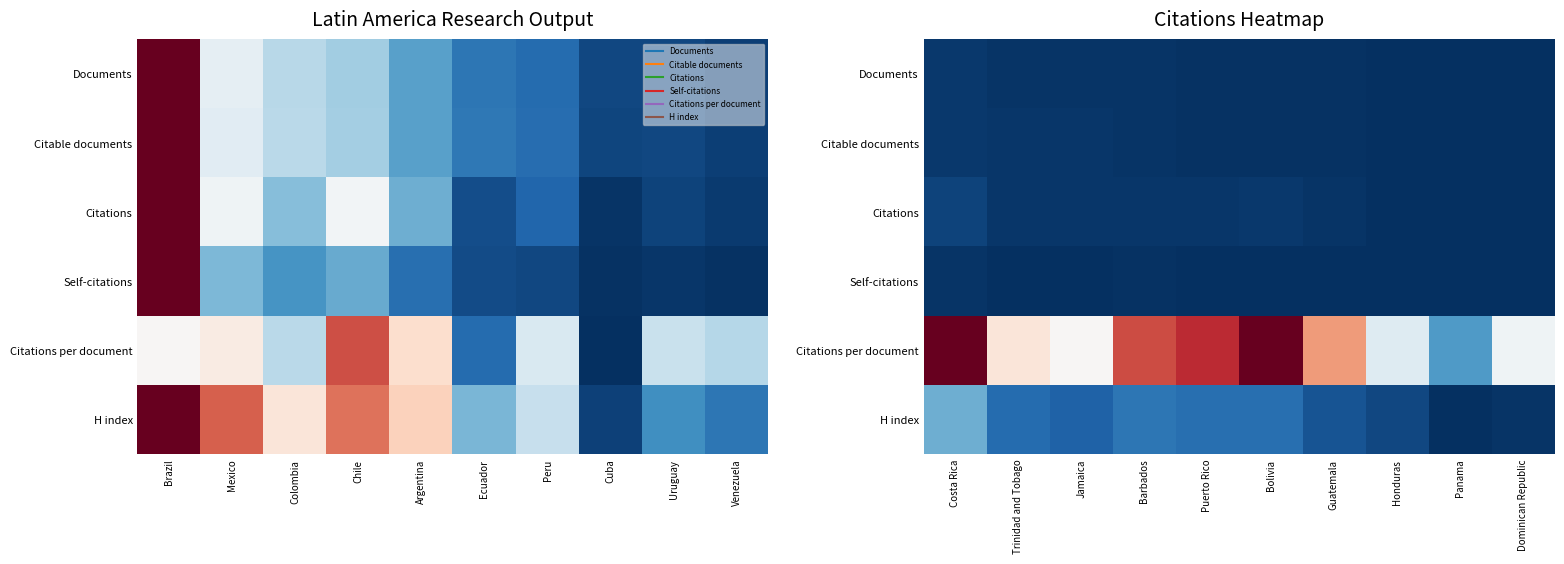

True or false: Citations has a value of 0.0 at Trinidad and Tobago.

False